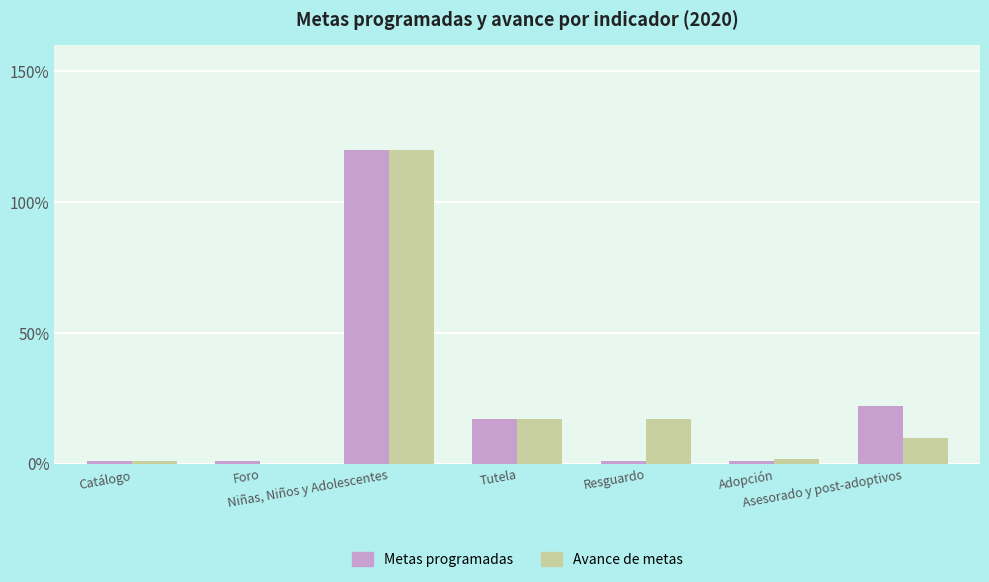

At which label does Metas programadas reach its peak?

Niñas, Niños y Adolescentes